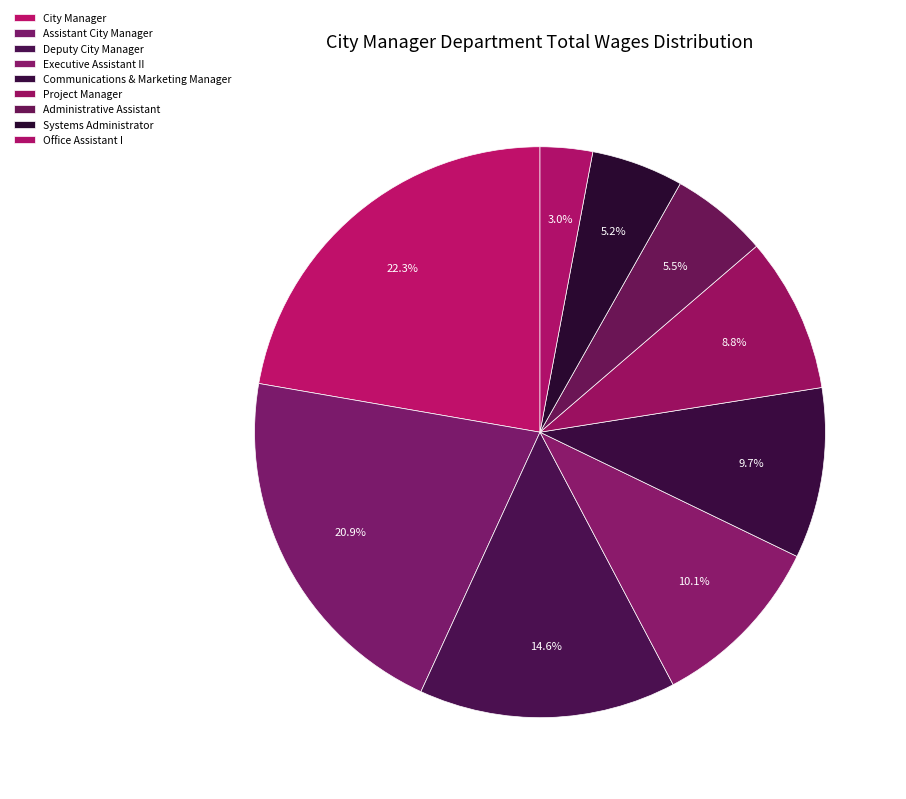

Which category has the smallest portion of the pie?

Office Assistant I